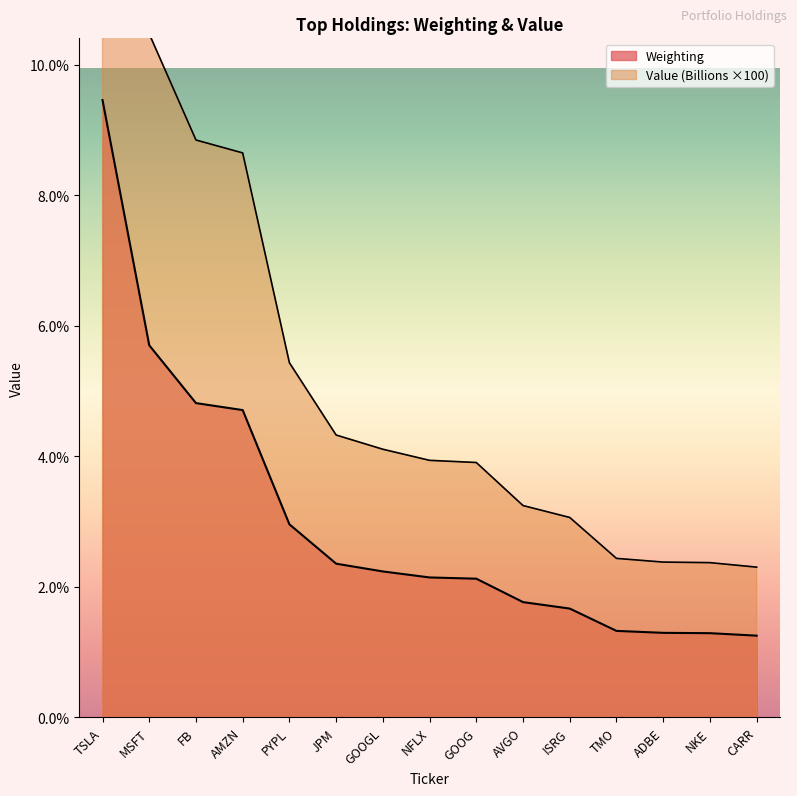

How many lines are shown in the chart?

2